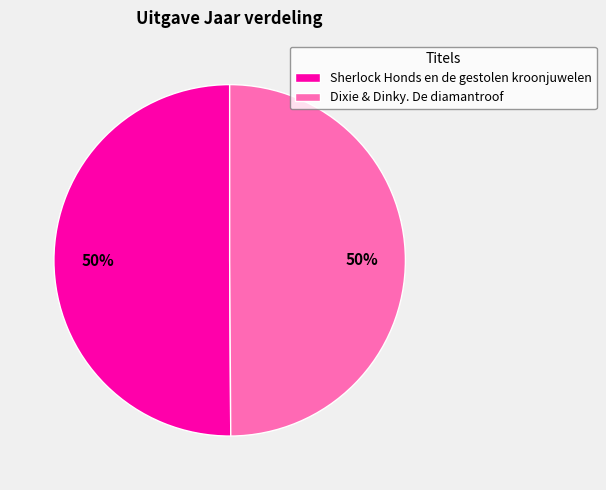

Count the number of slices in the pie.

2